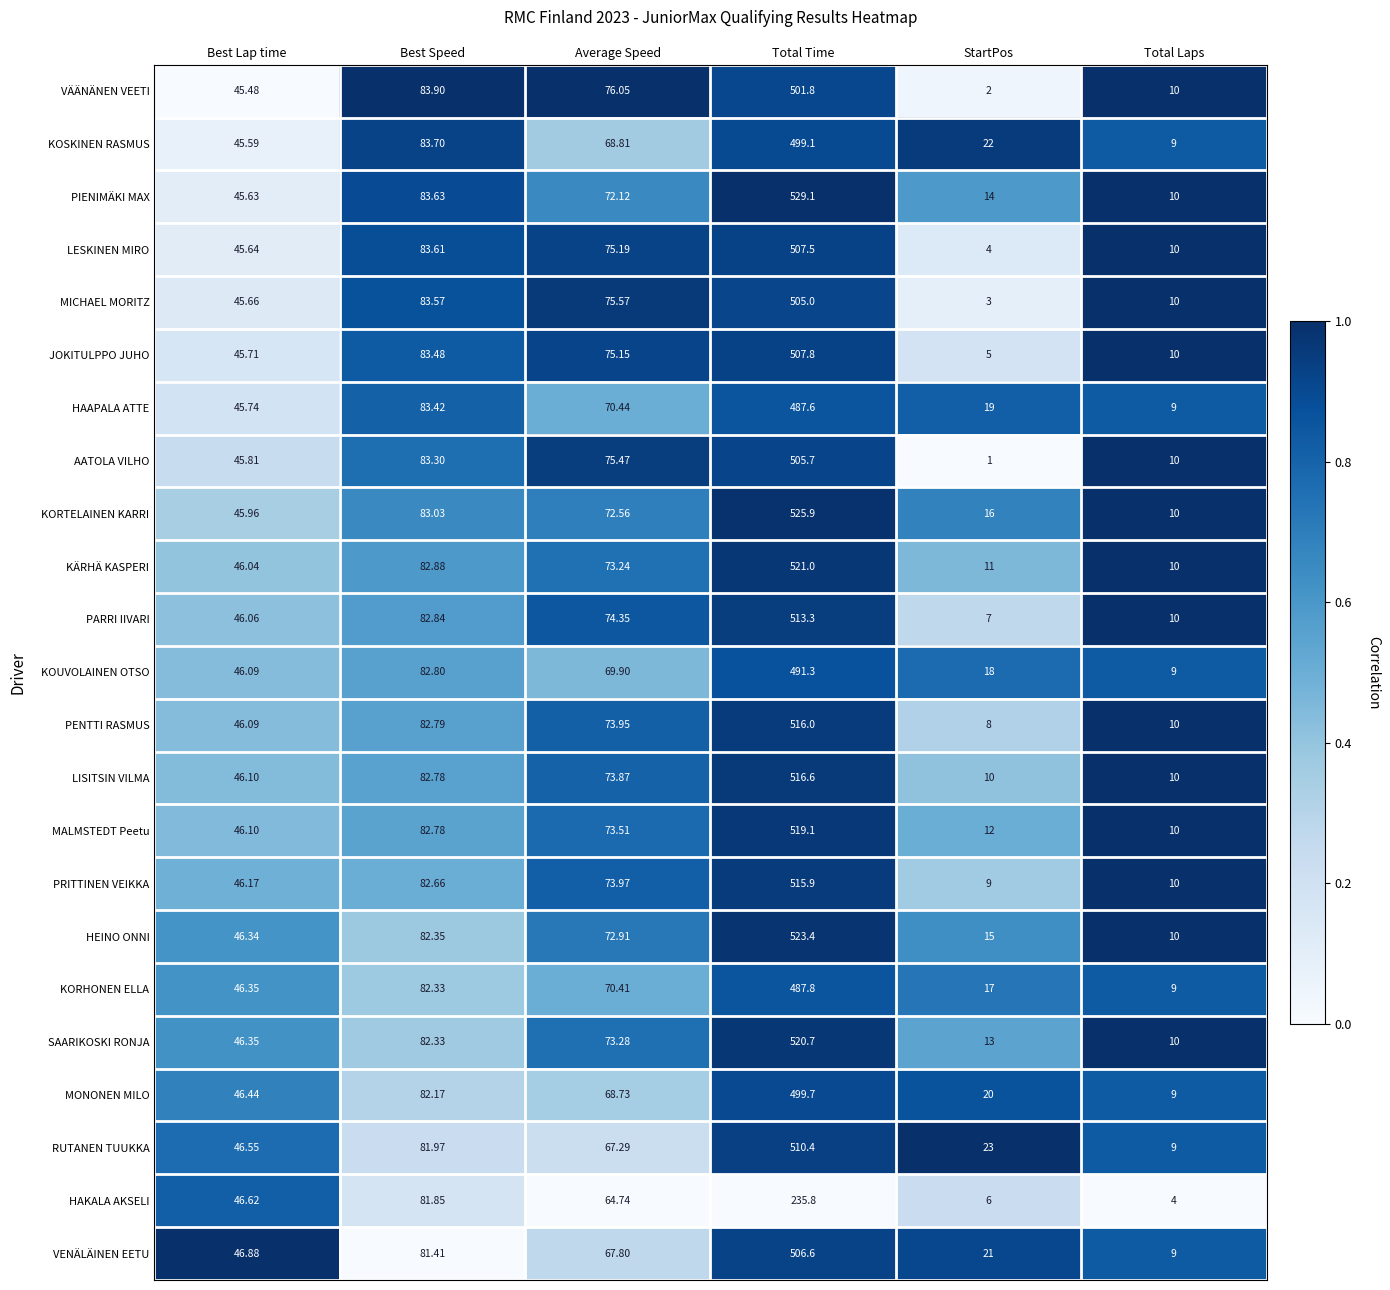

Which category has the highest value in the HAKALA AKSELI series?

Total Time